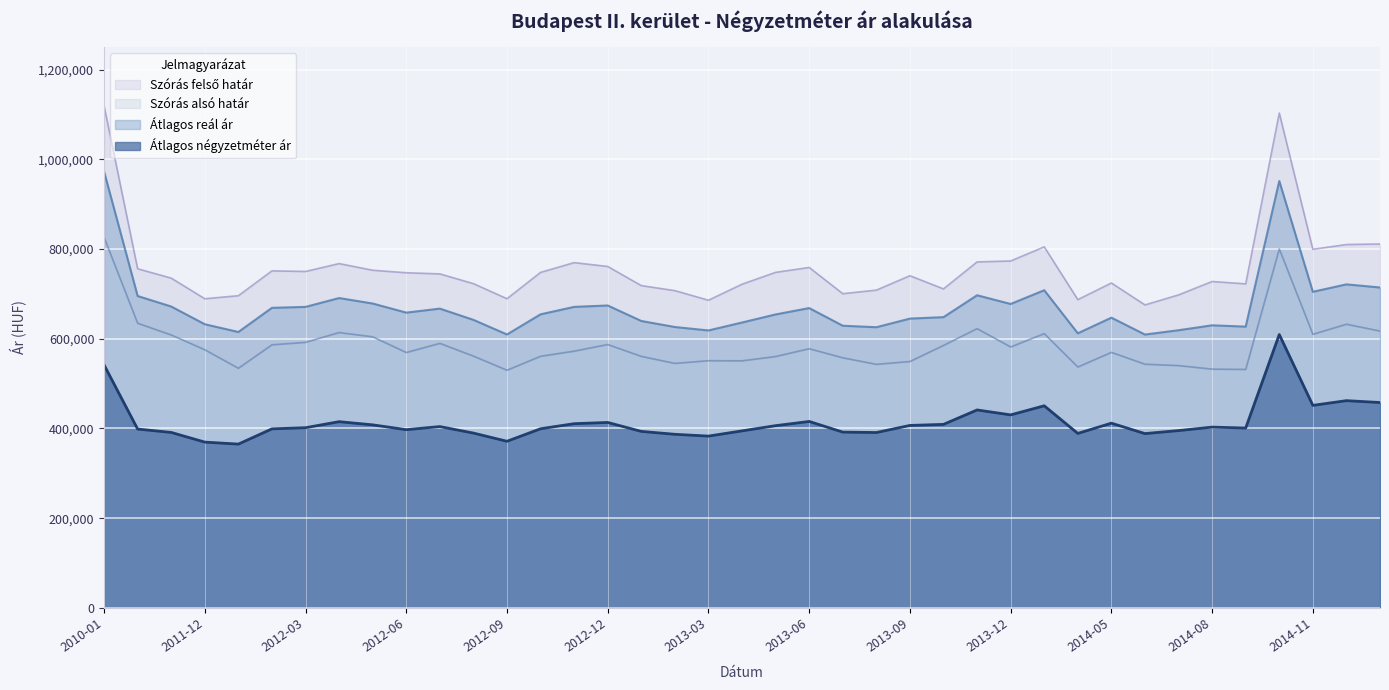

Is it true that Szórás alsó határ equals 577821 at 2013-06?

True